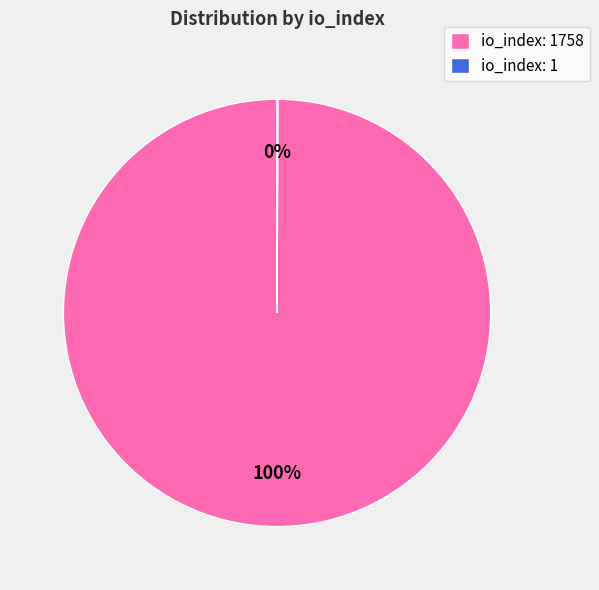

To the nearest percent, what is the average slice percentage?

50%